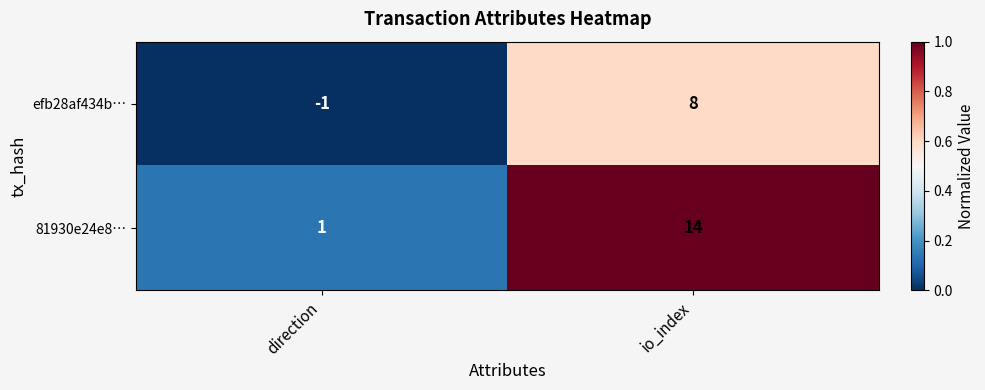

Rank the series by their maximum value, from lowest to highest.

efb28af434b…, 81930e24e8…